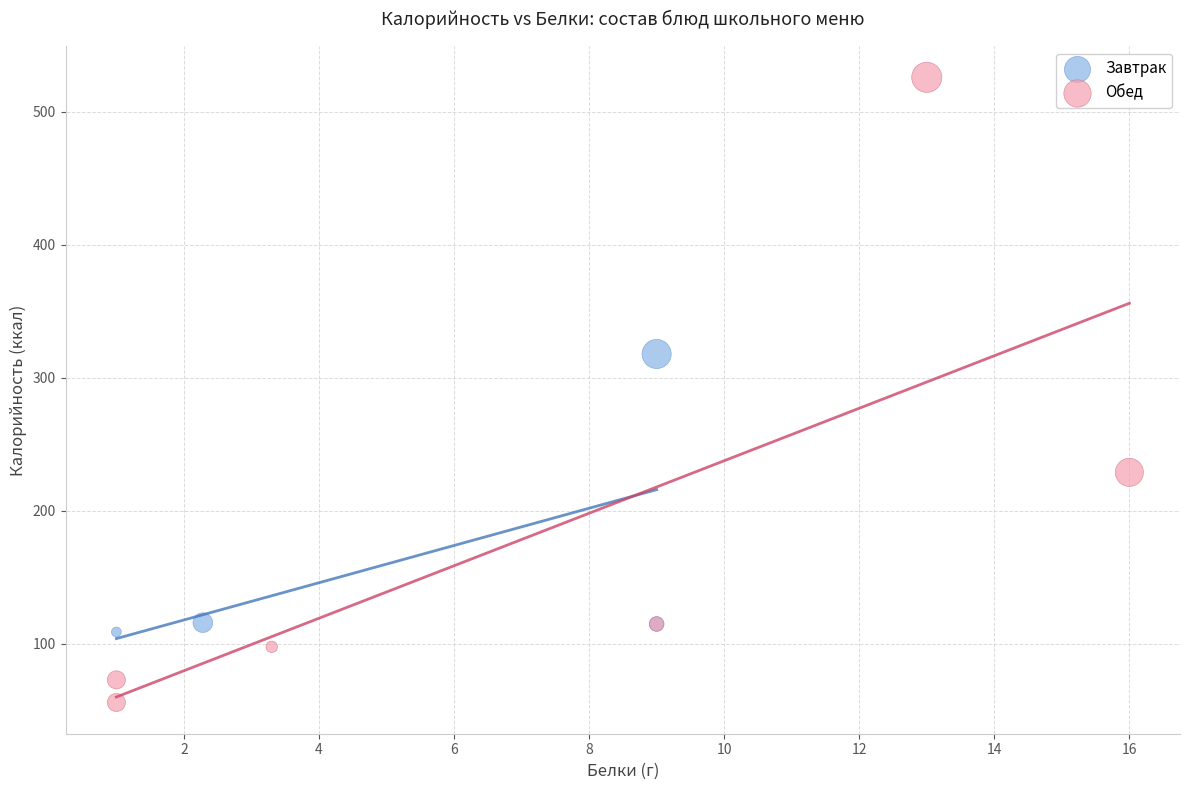

Which series has the largest Y range (max minus min)?

Обед